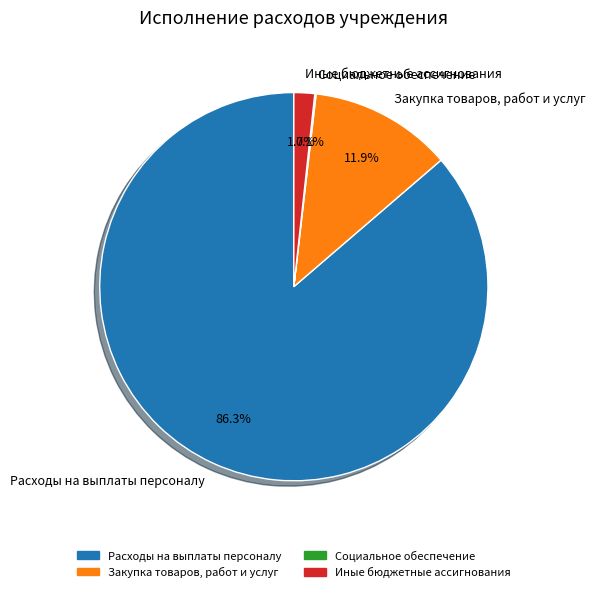

Does any single category account for the majority?

Yes